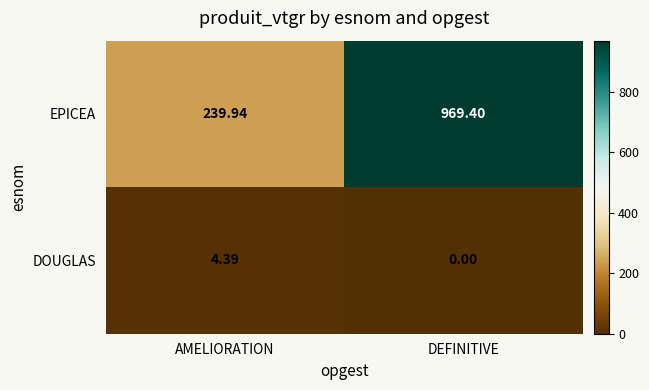

Which series has the largest range (max minus min)?

EPICEA